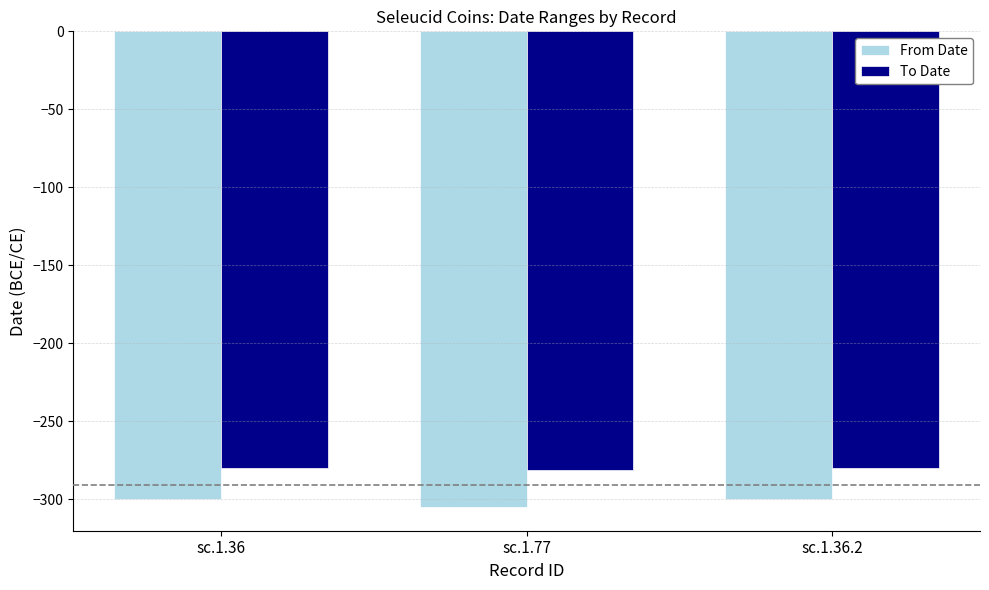

Is the value of From Date at sc.1.77 greater than the value of To Date at sc.1.77?

No